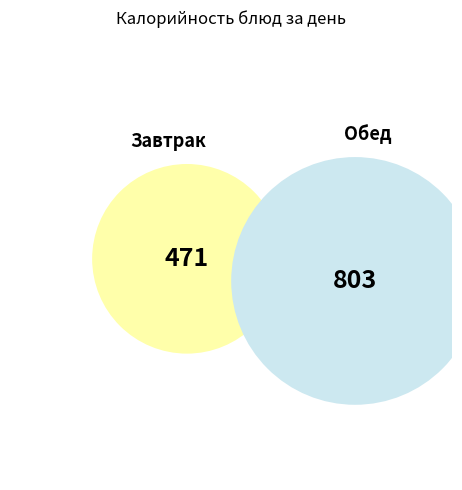

Is Борщ со св. капустой the majority of the pie?

No